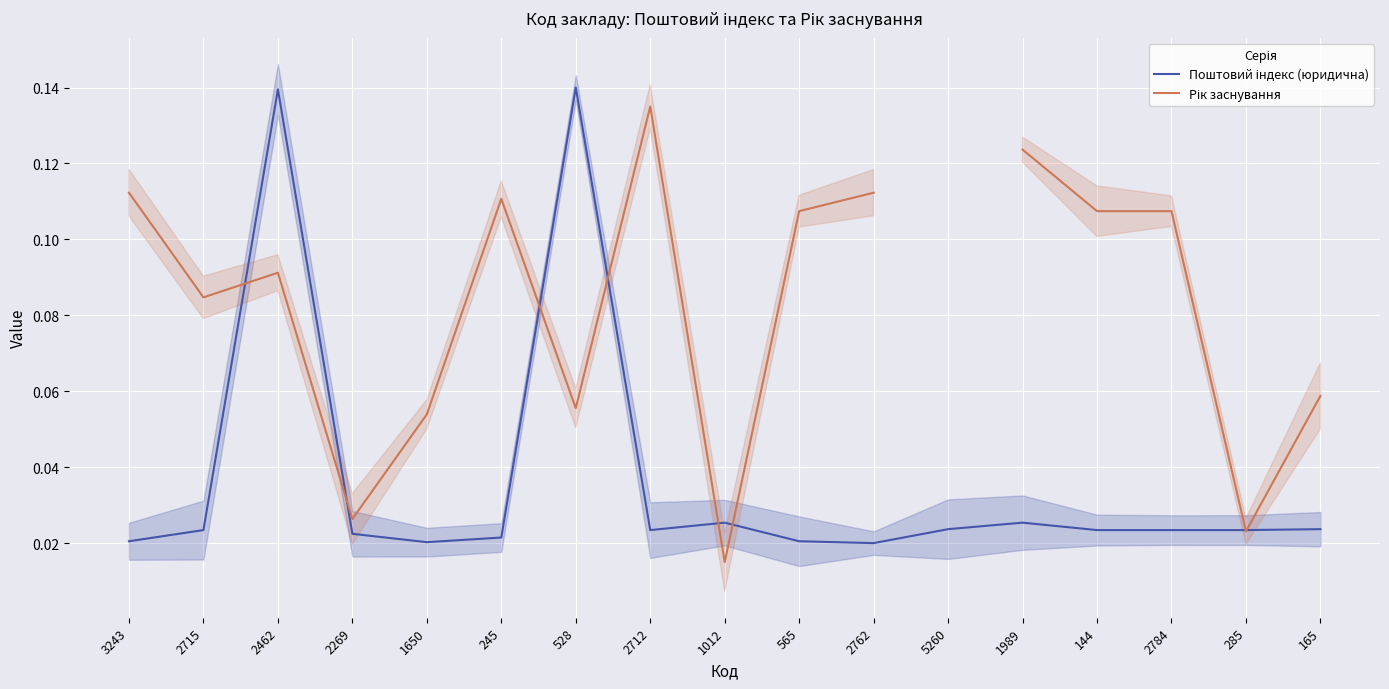

What is the spread (max minus min) of values at 245?

0.1